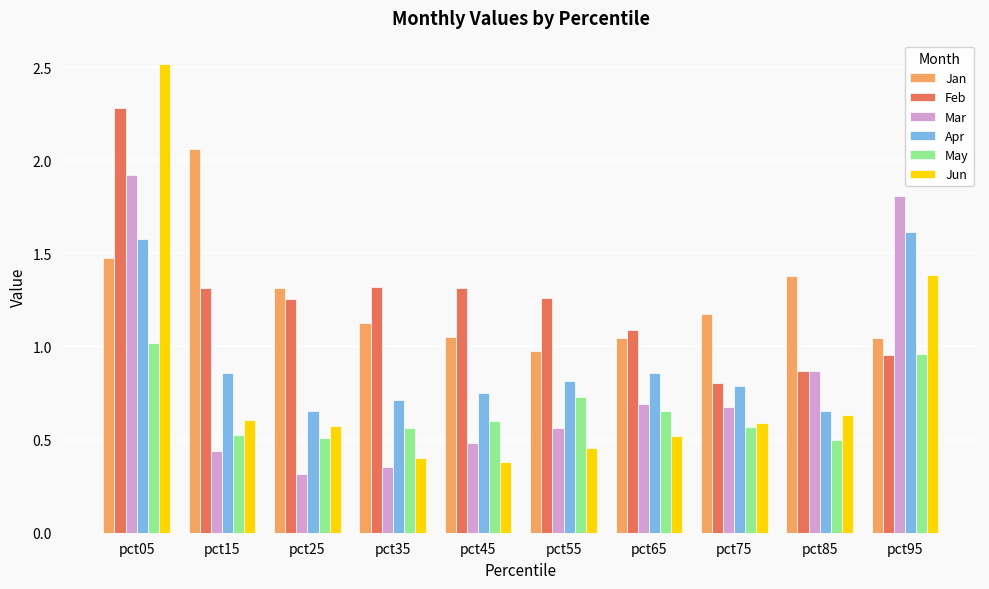

At which category does the chart reach its minimum across all series?

pct25